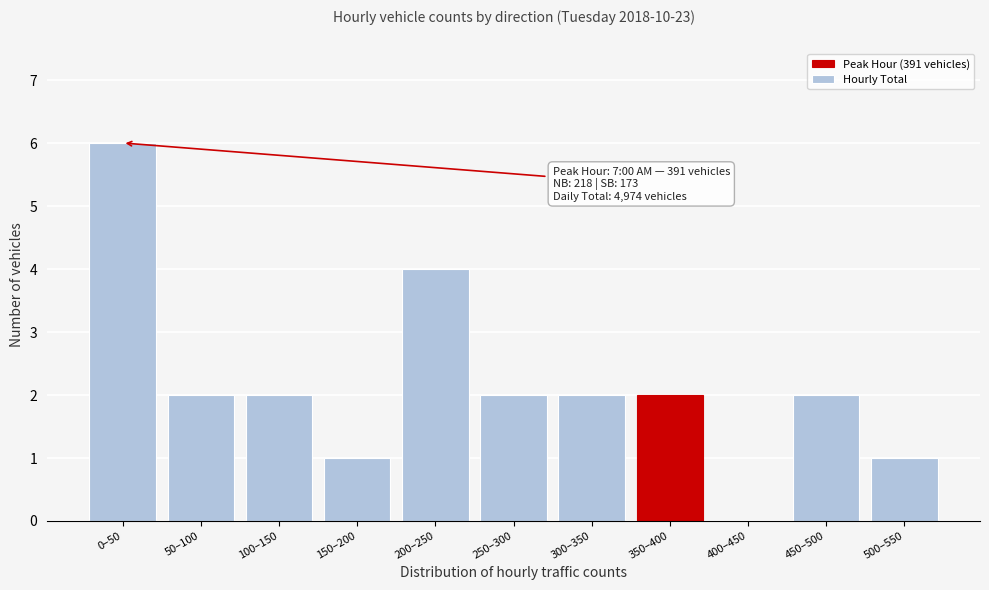

Reading left to right, transcribe all the data shown in this chart.

0–50=6	50–100=2	100–150=2	150–200=1	200–250=4	250–300=2	300–350=2	350–400=2	400–450=0	450–500=2	500–550=1